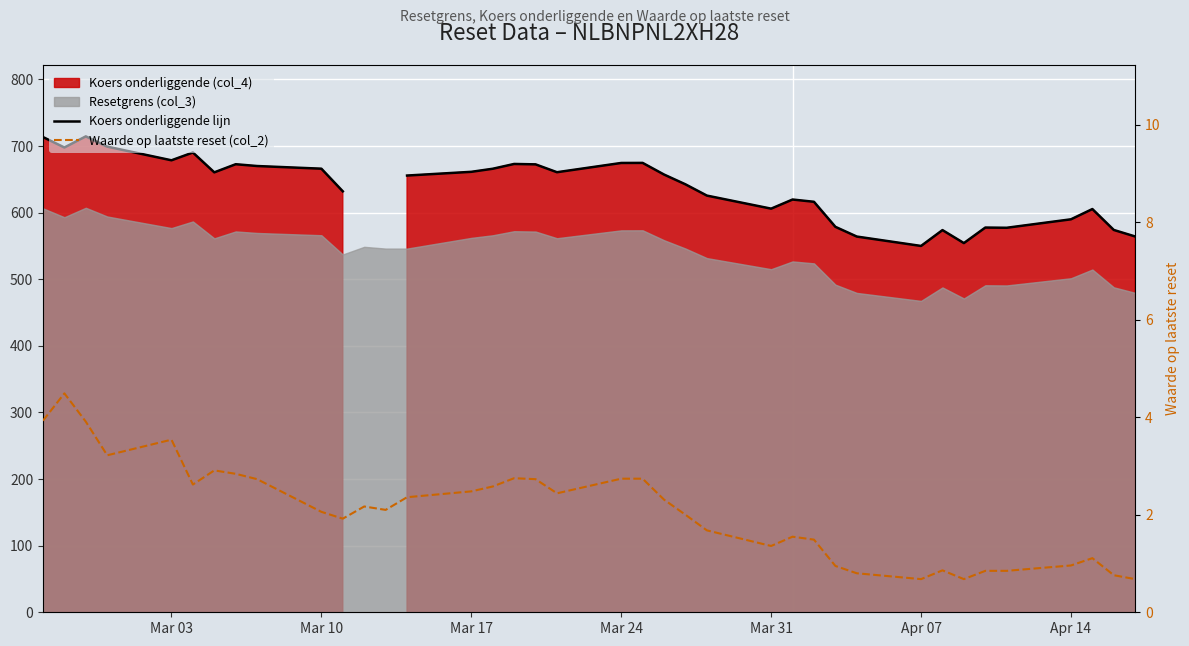

What is the difference between the maximum and minimum values in the Koers onderliggende lijn series?

164.5